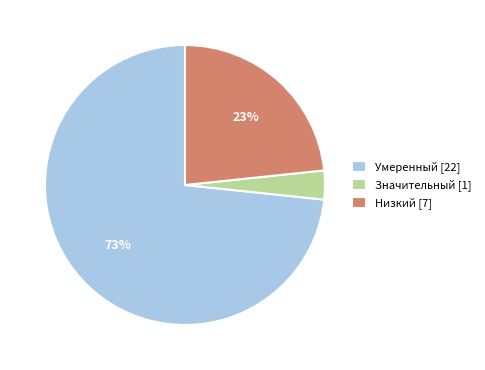

Combined, do Значительный and Умеренный account for over 50%?

Yes